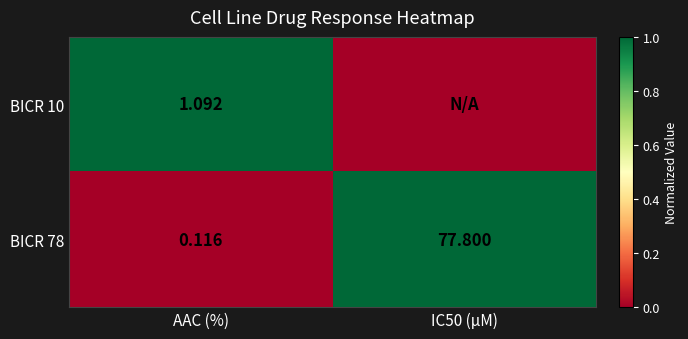

How many data points does each series have?

2